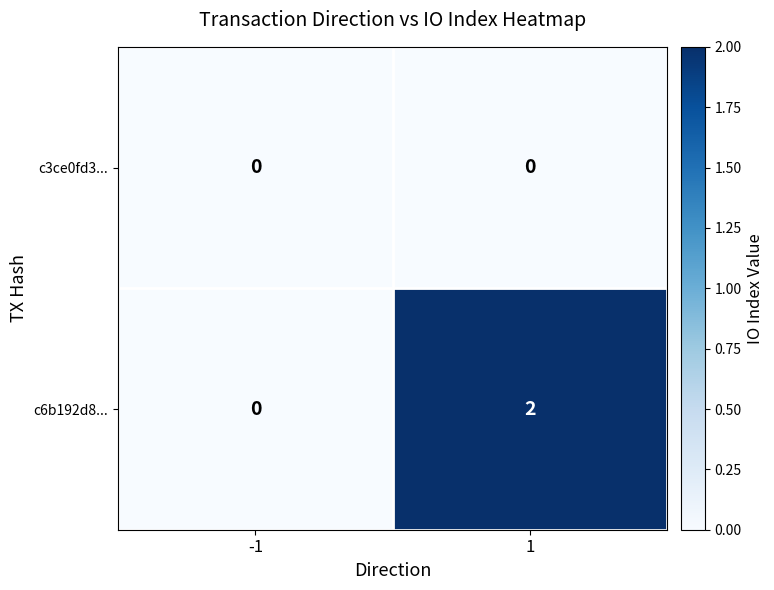

Which series has the largest range (max minus min)?

c6b192d8...